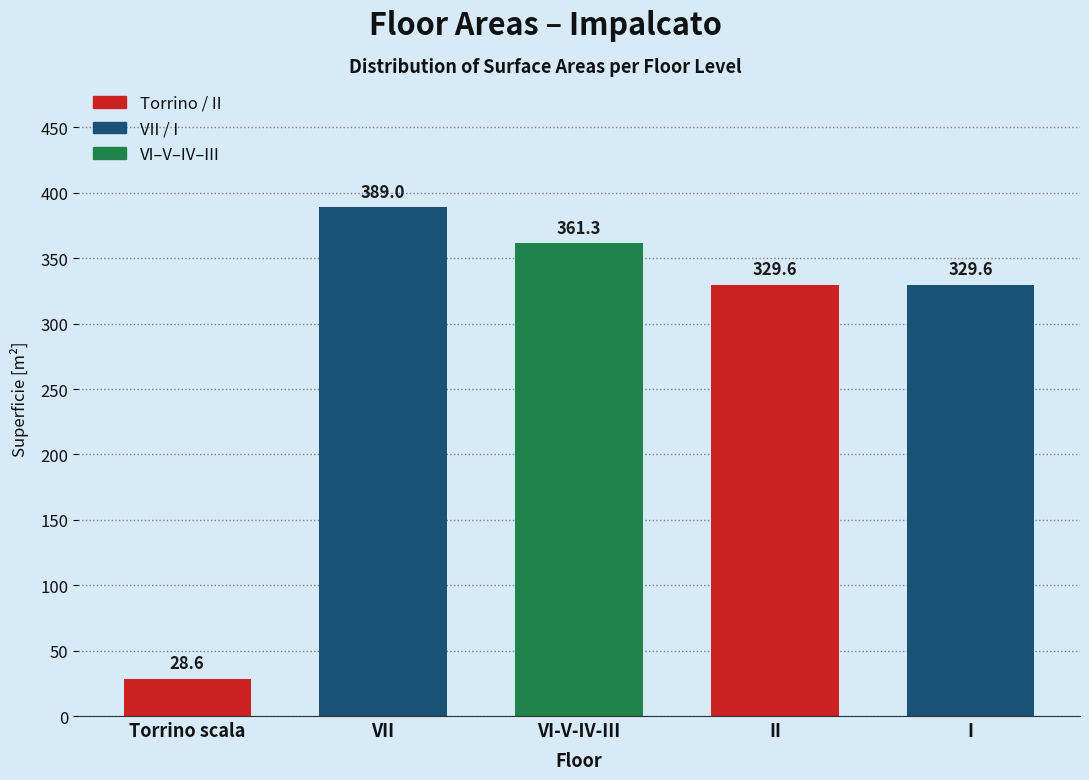

Reading right to left, extract all data points from this chart.

329.6	329.6	361.3	389.0	28.6